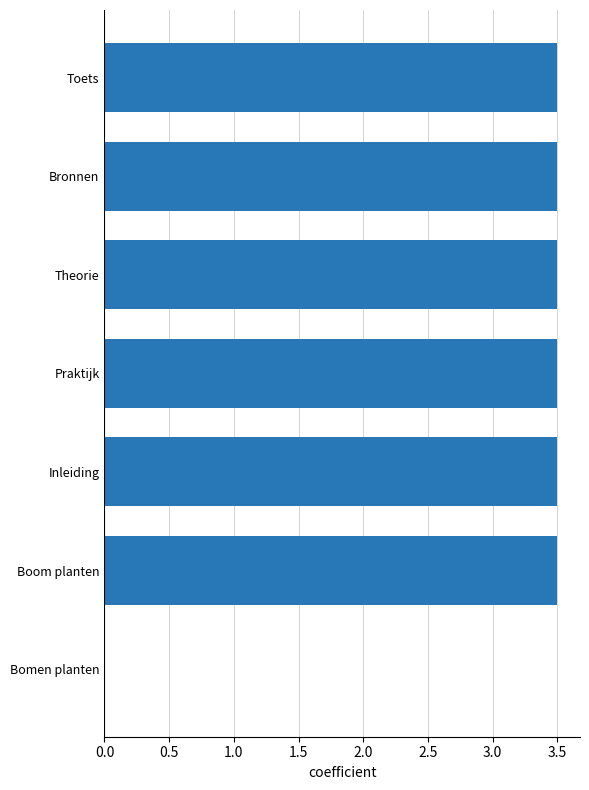

How many values are above zero?

6